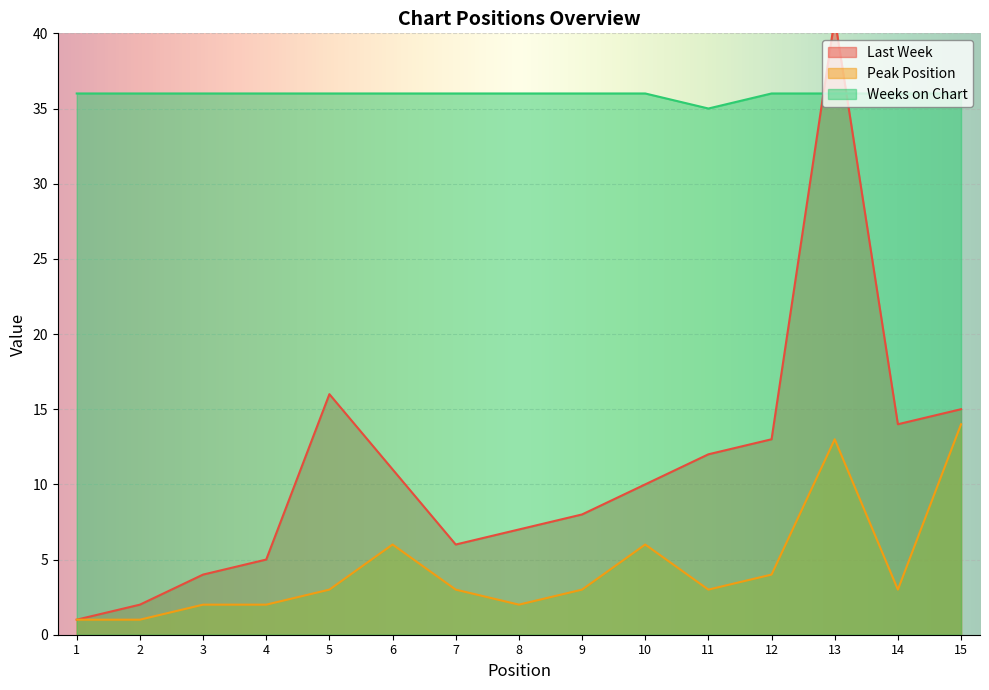

Reading left to right, transcribe all the data shown in this chart.

Last Week: 1	2	4	5	16	11	6	7	8	10	12	13	41	14	15
Peak Position: 1	1	2	2	3	6	3	2	3	6	3	4	13	3	14
Weeks on Chart: 36	36	36	36	36	36	36	36	36	36	35	36	36	36	36